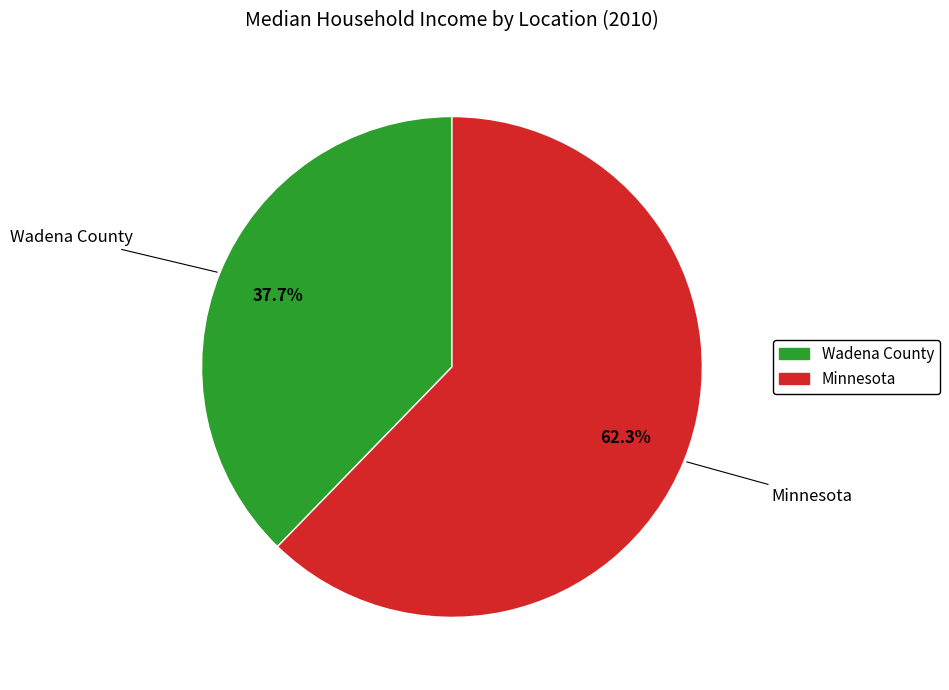

Rank the categories by value from lowest to highest.

Wadena County, Minnesota